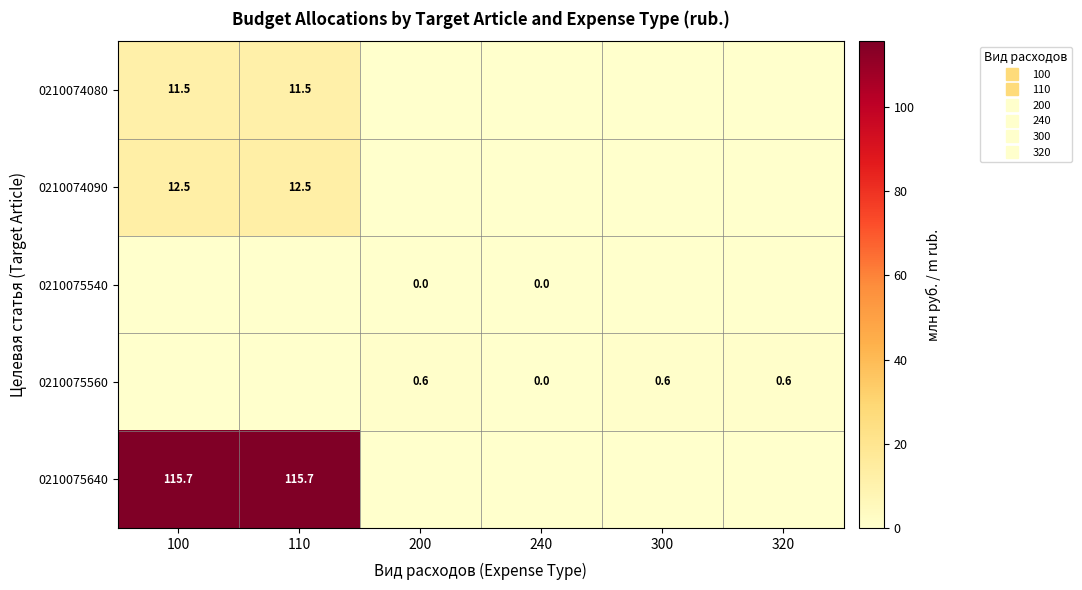

What is the greatest value displayed?

115.7